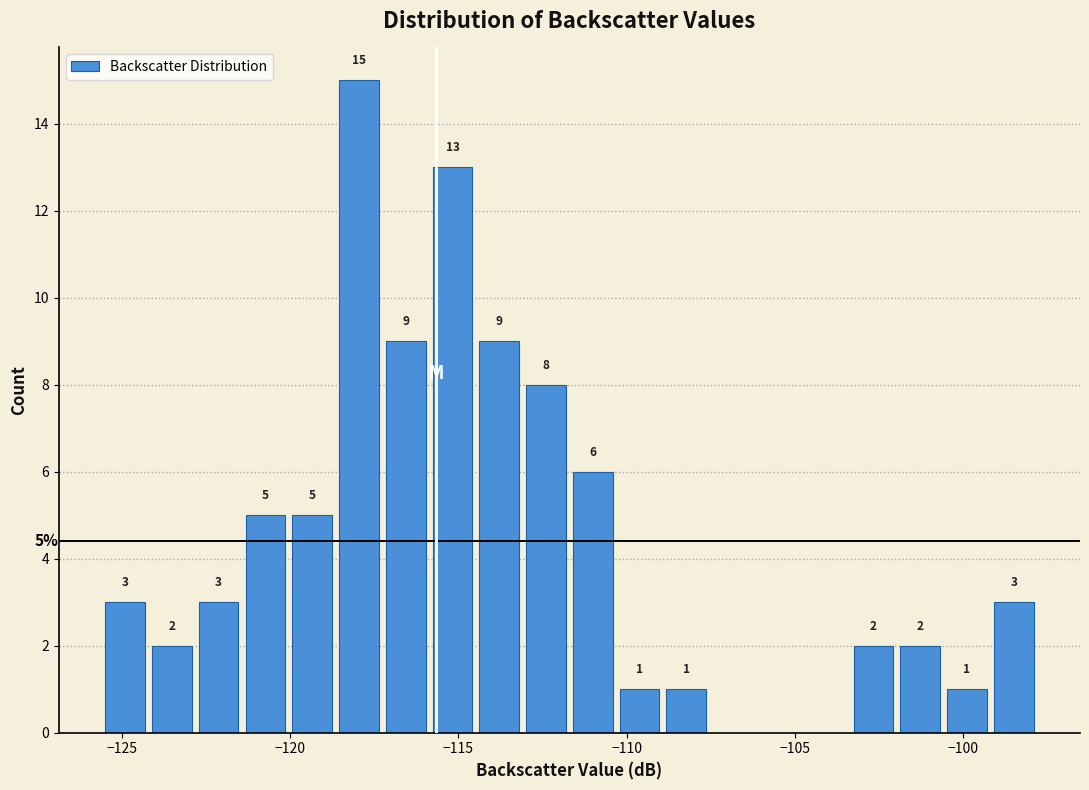

Around what value on the x-axis is the tallest bar? Give the approximate position of its centre, as read against the axis.

-118.0